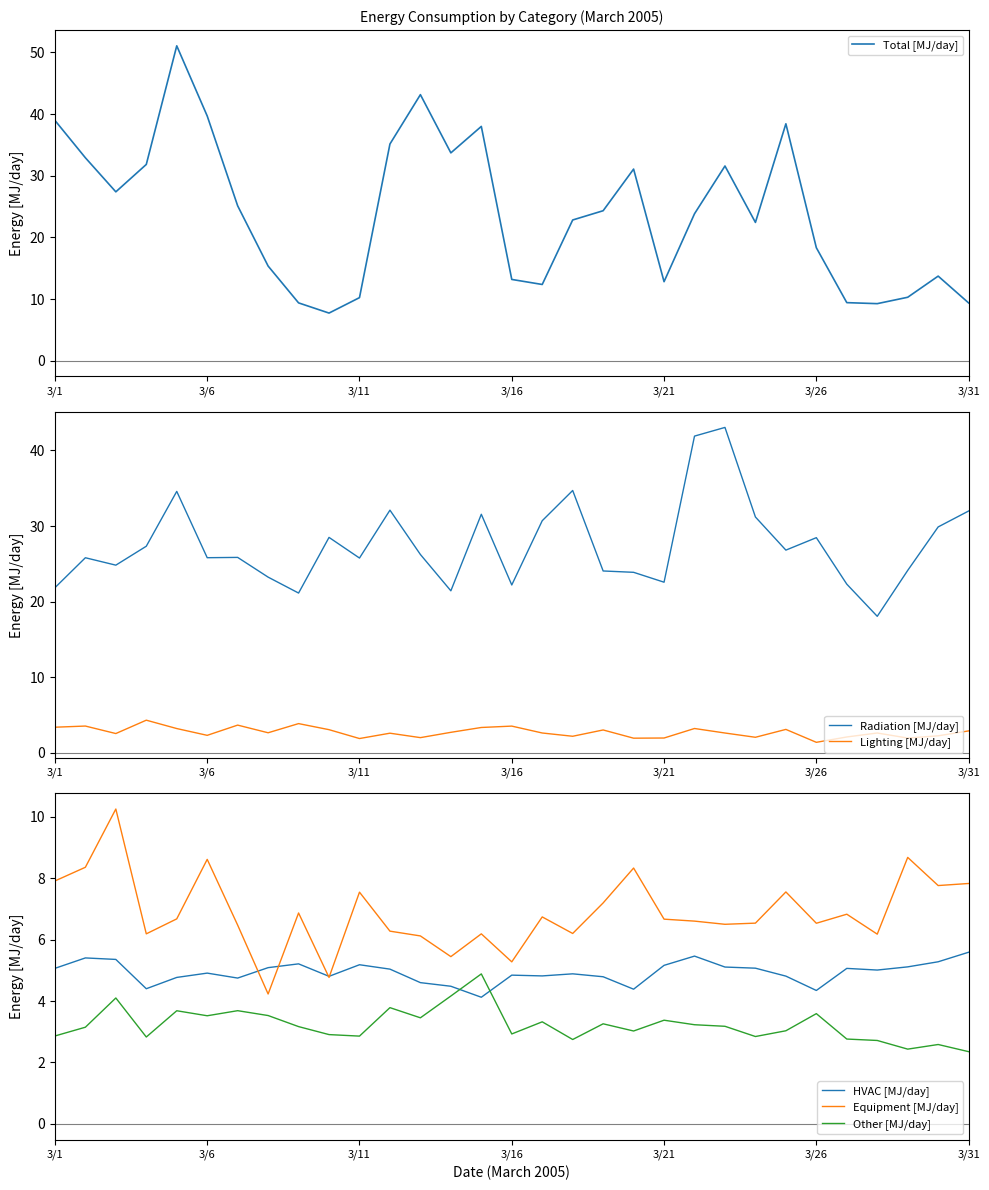

Which series has the largest range (max minus min)?

Total [MJ/day]